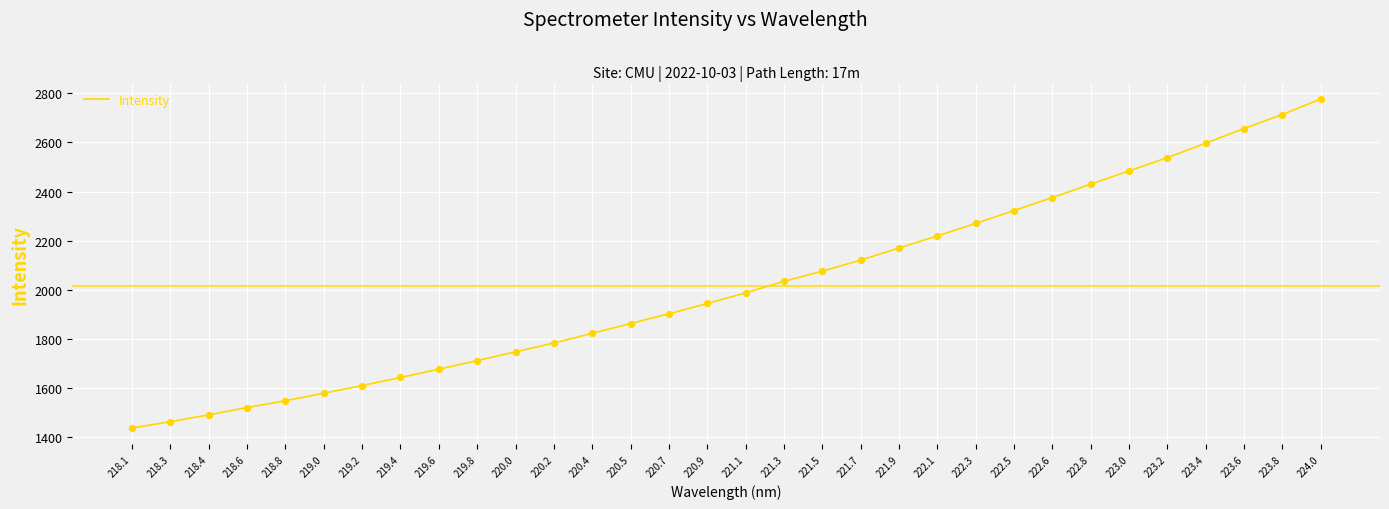

What is the change in value from 219.6 to 223.4?

+919.5